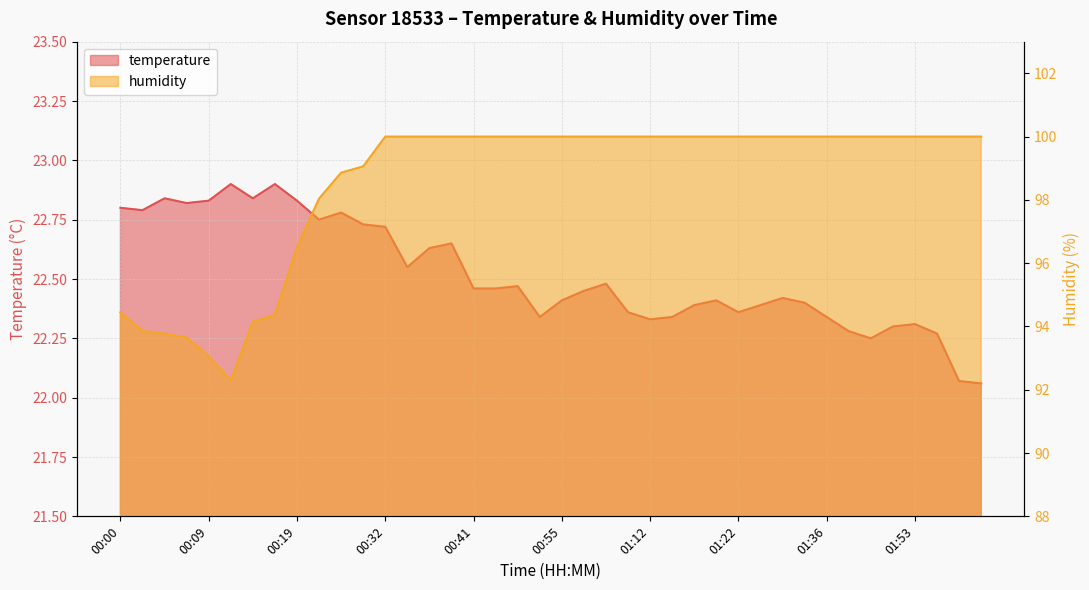

What position from the right is 01:27?

10